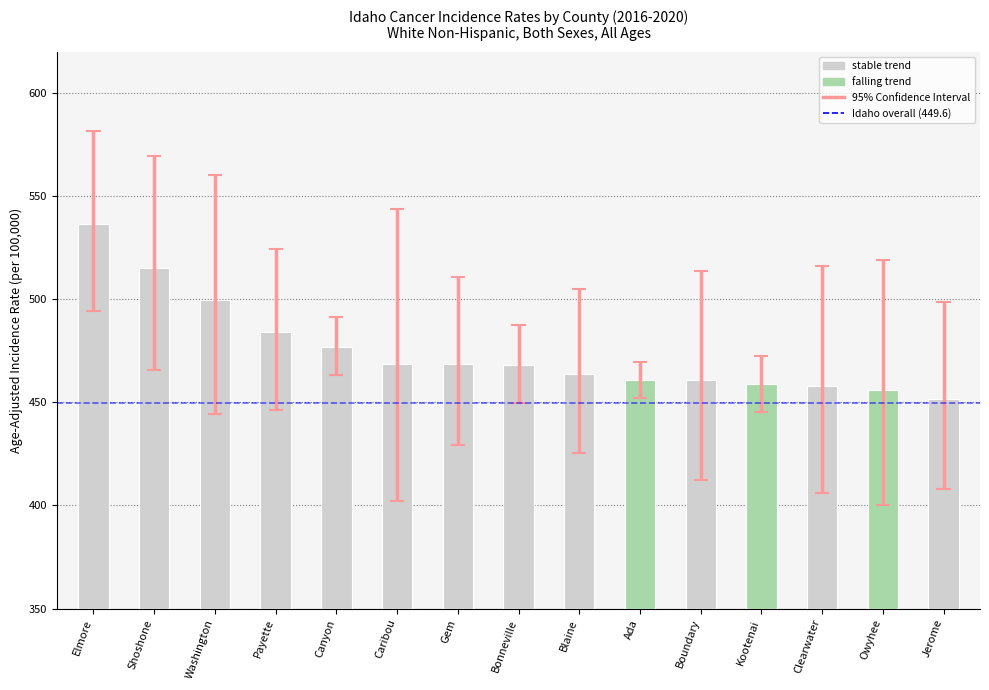

What value does the data have at Boundary?

460.8